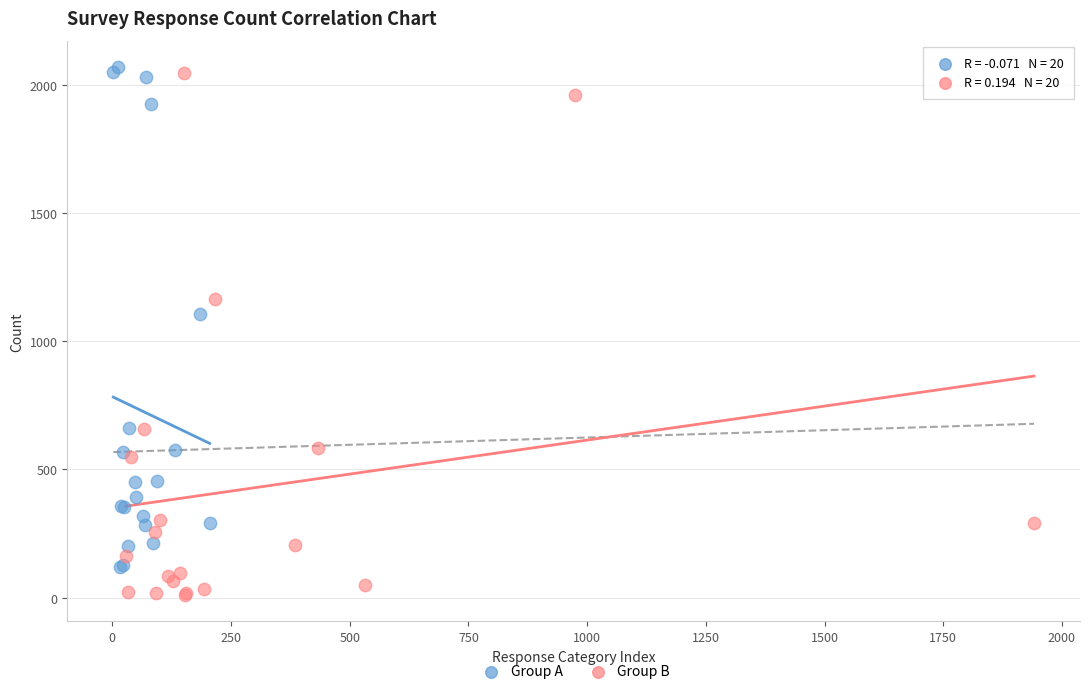

Which series reaches the minimum Y coordinate?

Group B